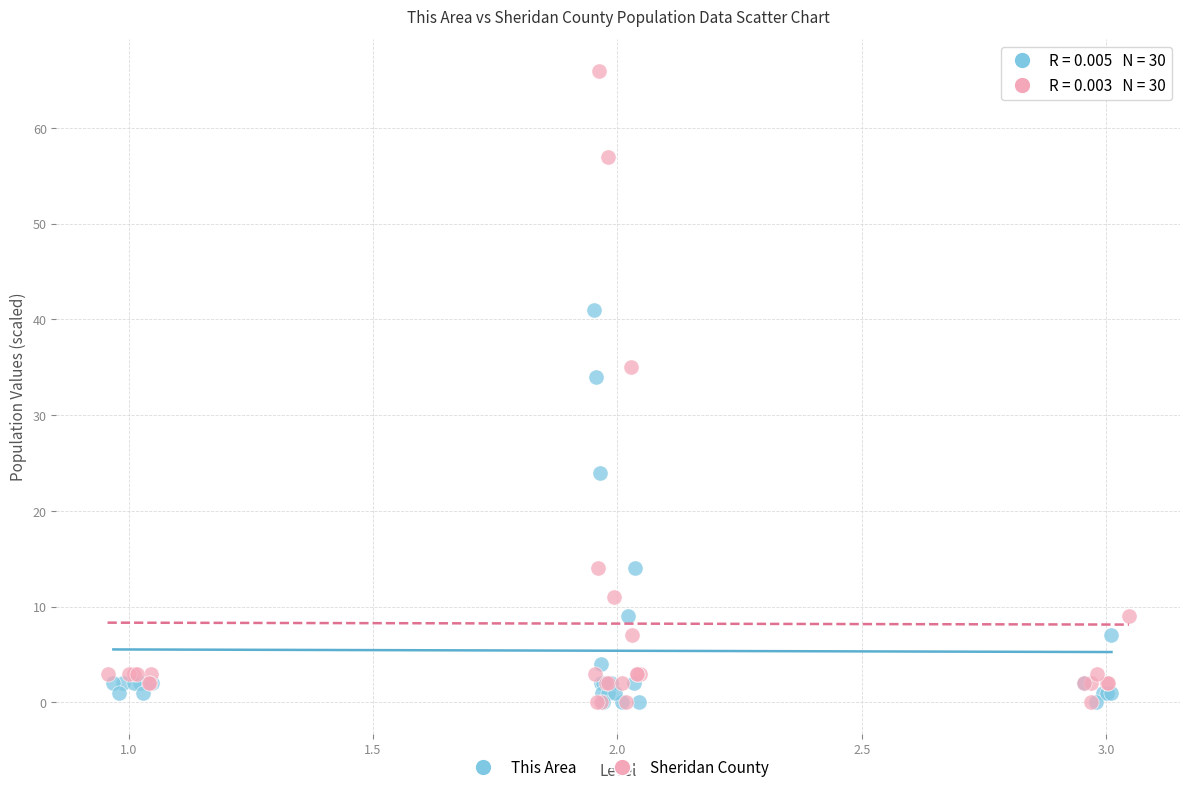

Which series has the largest Y range (max minus min)?

Sheridan County